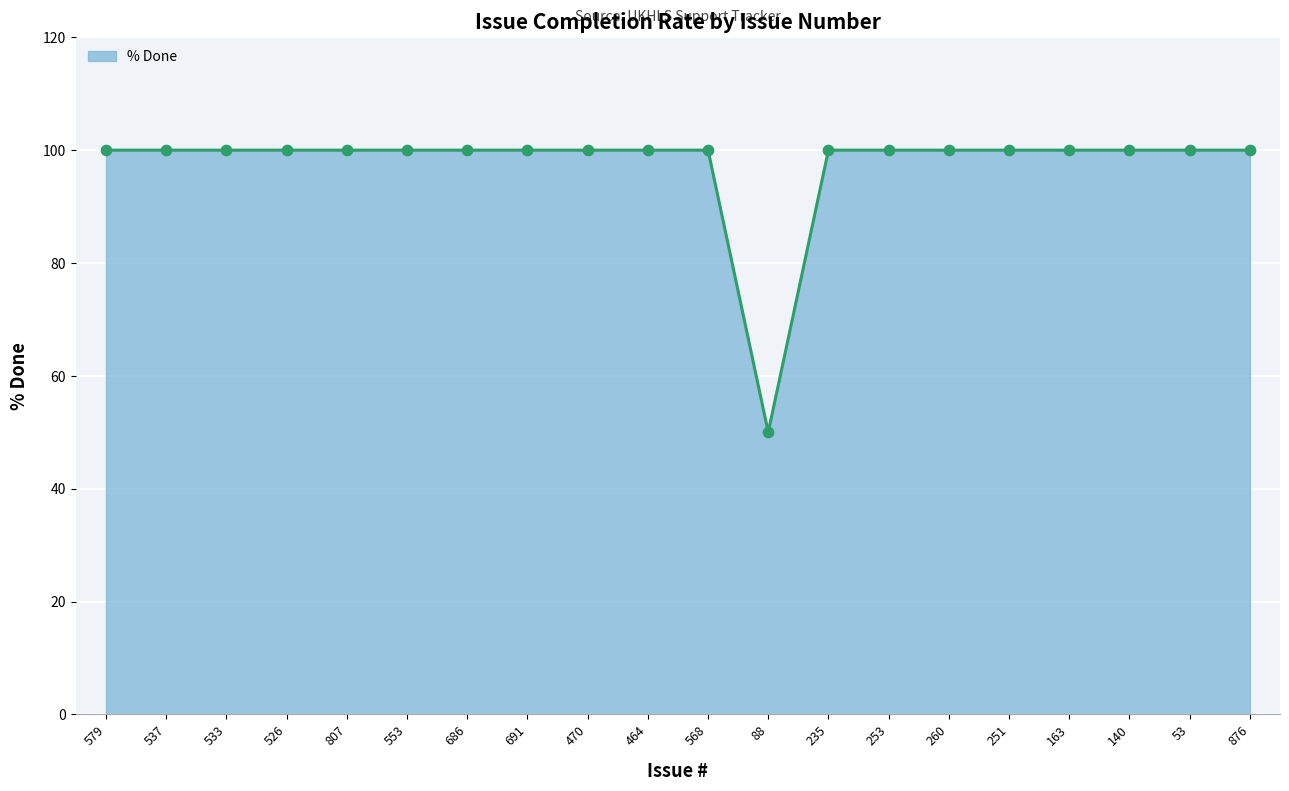

What is the ratio of the value at 876 to the value at 235?

1.0